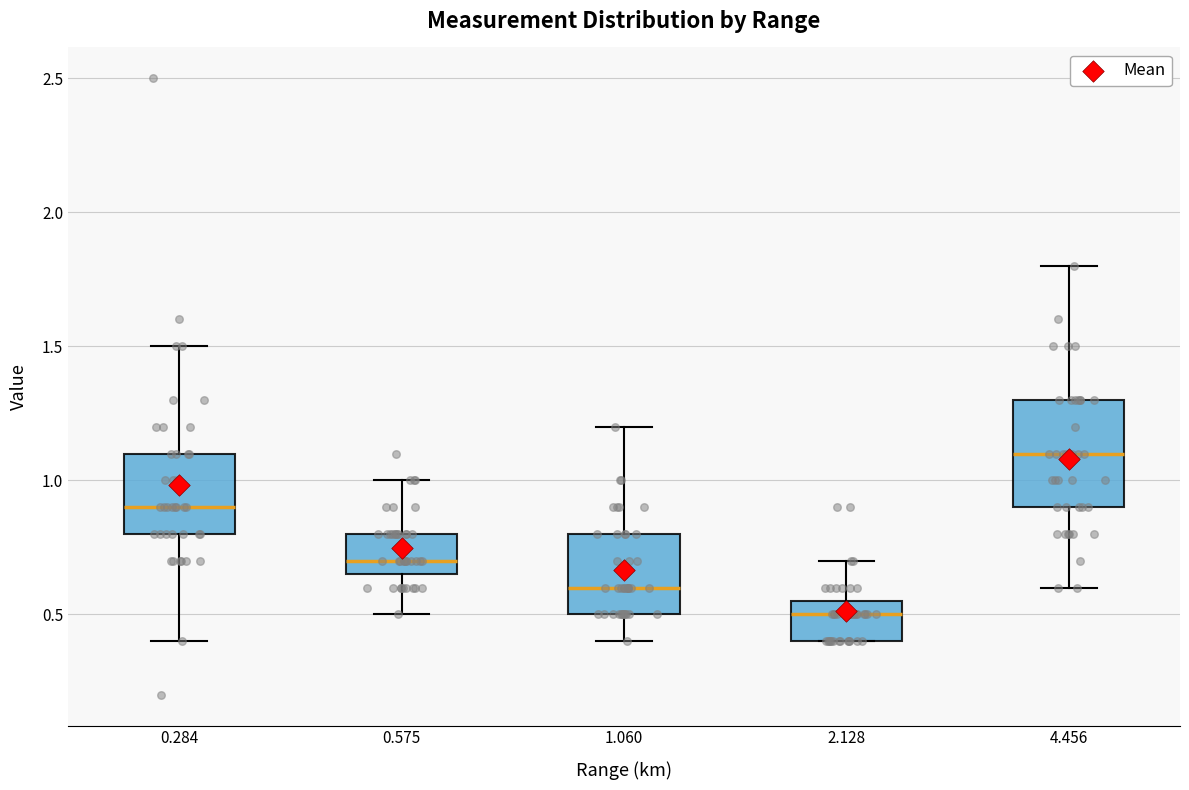

Reading left to right, read every box against the y-axis: the position of its median line, the range the box covers, and the ends of its whiskers. The values are not printed on the chart, so give them approximately, as read against the axis.

0.284: median 0.90, box 0.80 to 1.10, whiskers 0.40 to 1.50
0.575: median 0.70, box 0.65 to 0.80, whiskers 0.50 to 1.00
1.060: median 0.60, box 0.50 to 0.80, whiskers 0.40 to 1.20
2.128: median 0.50, box 0.40 to 0.55, whiskers 0.40 to 0.70
4.456: median 1.10, box 0.90 to 1.30, whiskers 0.60 to 1.80